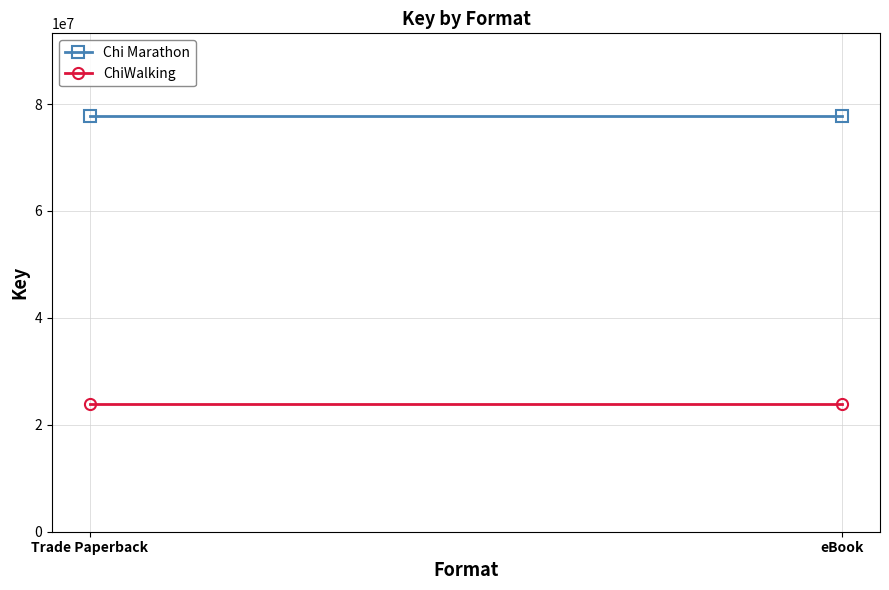

What position from the left is Trade Paperback?

1